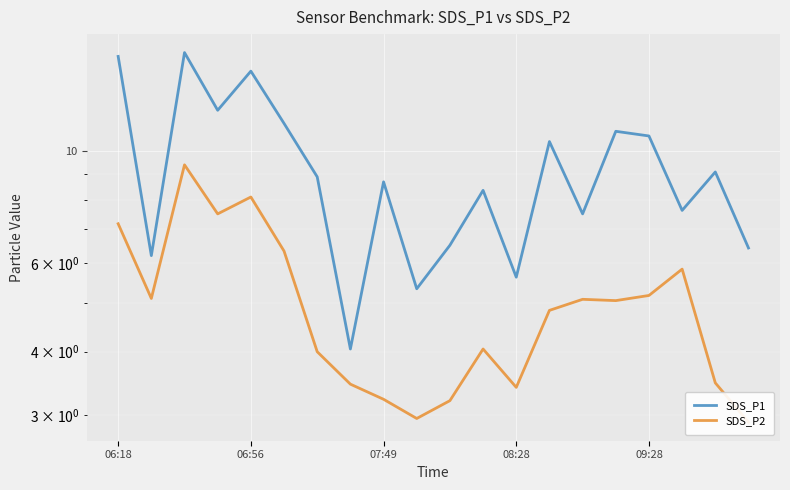

What is the sum of all SDS_P1 values?

185.1